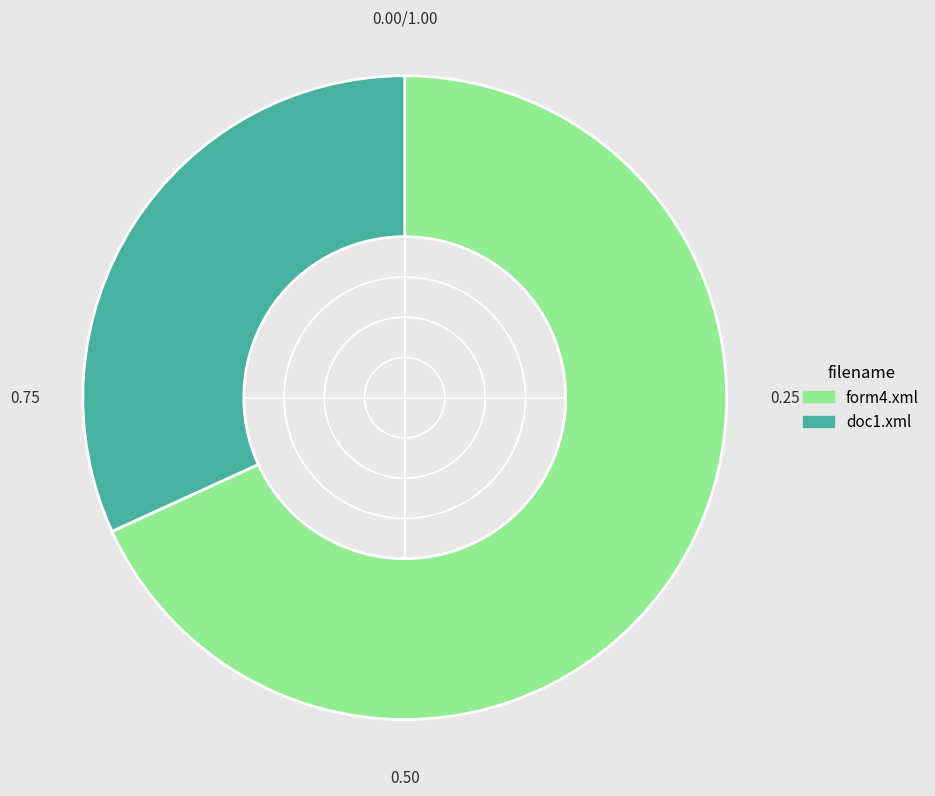

Which category accounts for the majority?

form4.xml